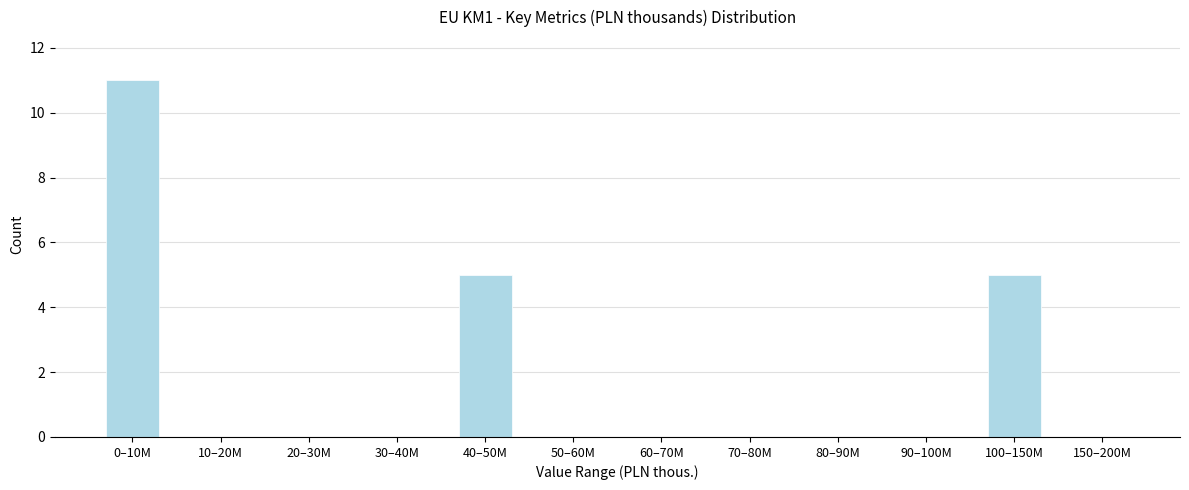

Reading left to right, list all the values displayed in this chart.

0–10M=11	10–20M=0	20–30M=0	30–40M=0	40–50M=5	50–60M=0	60–70M=0	70–80M=0	80–90M=0	90–100M=0	100–150M=5	150–200M=0